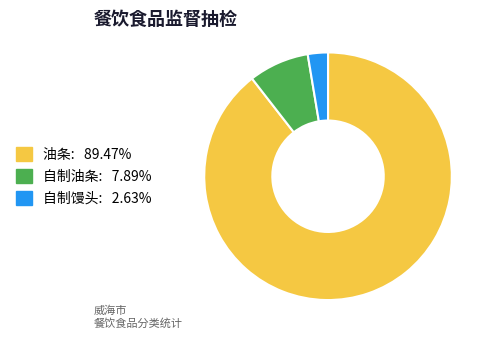

The 油条 slice represents 89% of the pie. True or false?

True